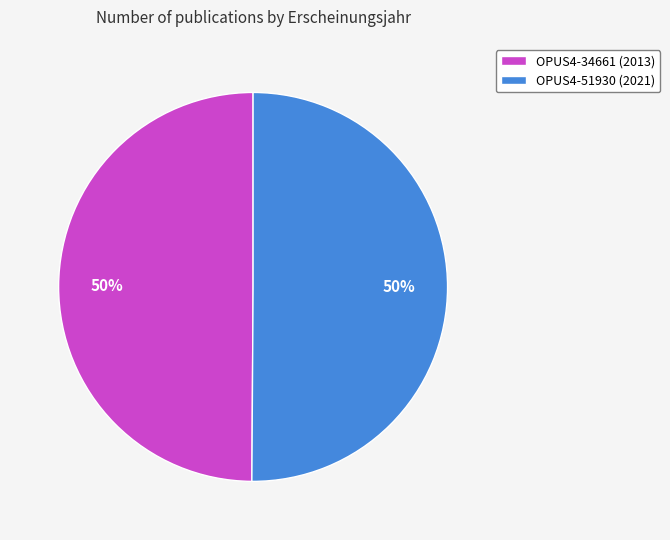

Do OPUS4-34661 (2013) and OPUS4-51930 (2021) together represent more than half of the pie?

Yes